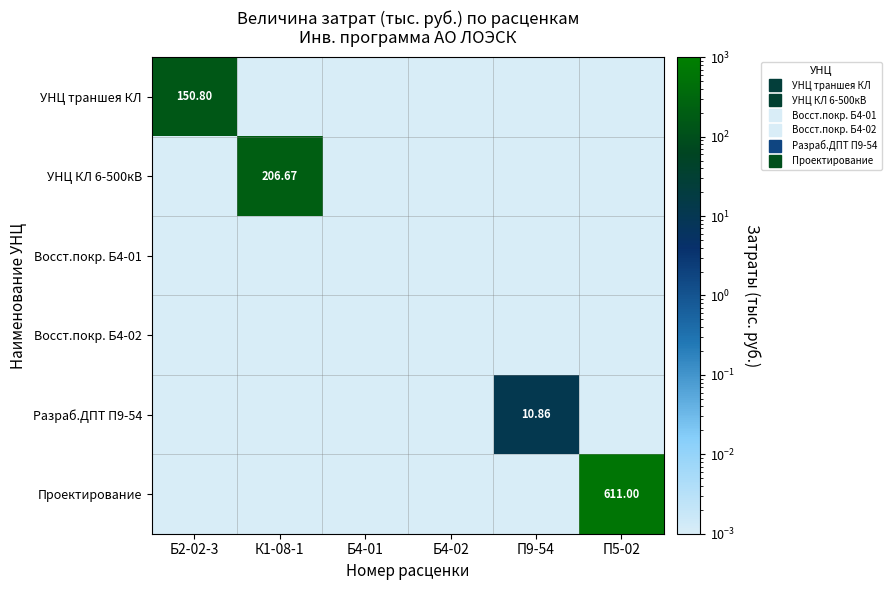

Which series has the largest total across all categories?

Проектирование